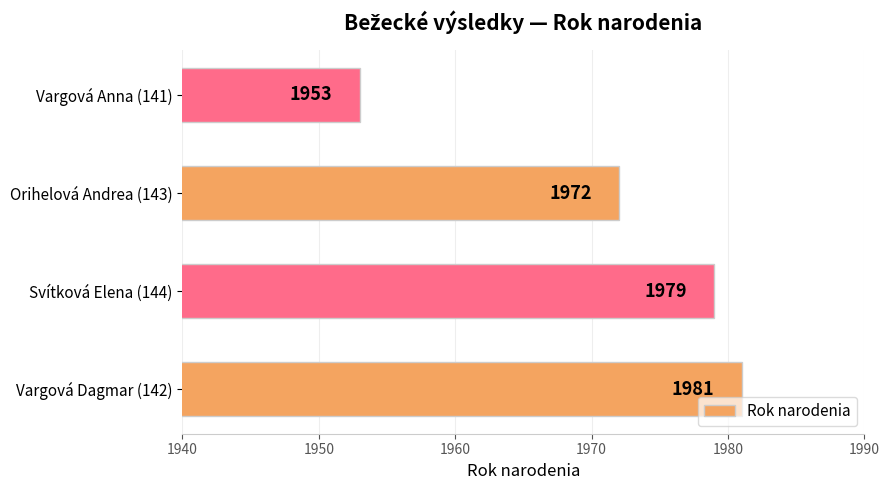

Between Svítková Elena (144) and Vargová Anna (141), which is larger?

Svítková Elena (144)